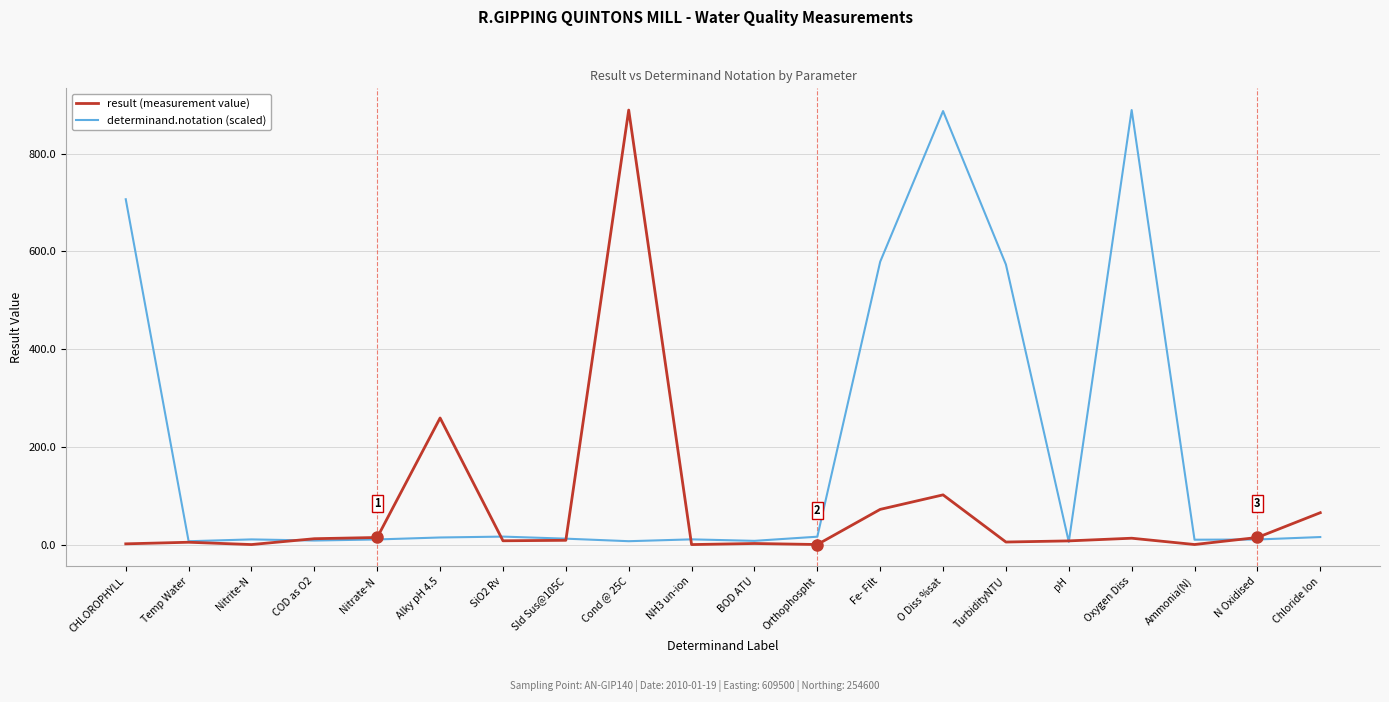

At how many categories does at least one series exceed 859?

3